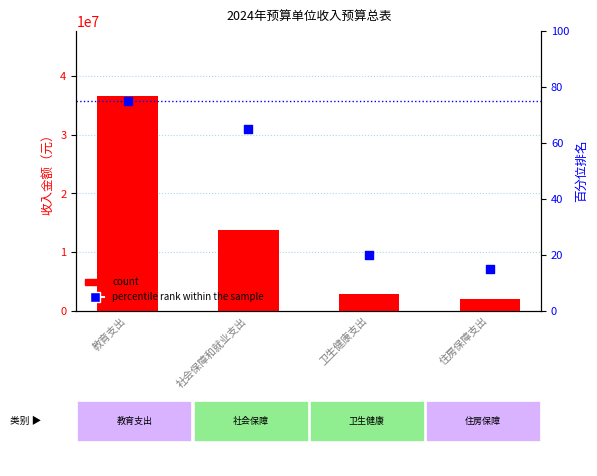

At which category is the sum across all series the highest?

教育支出